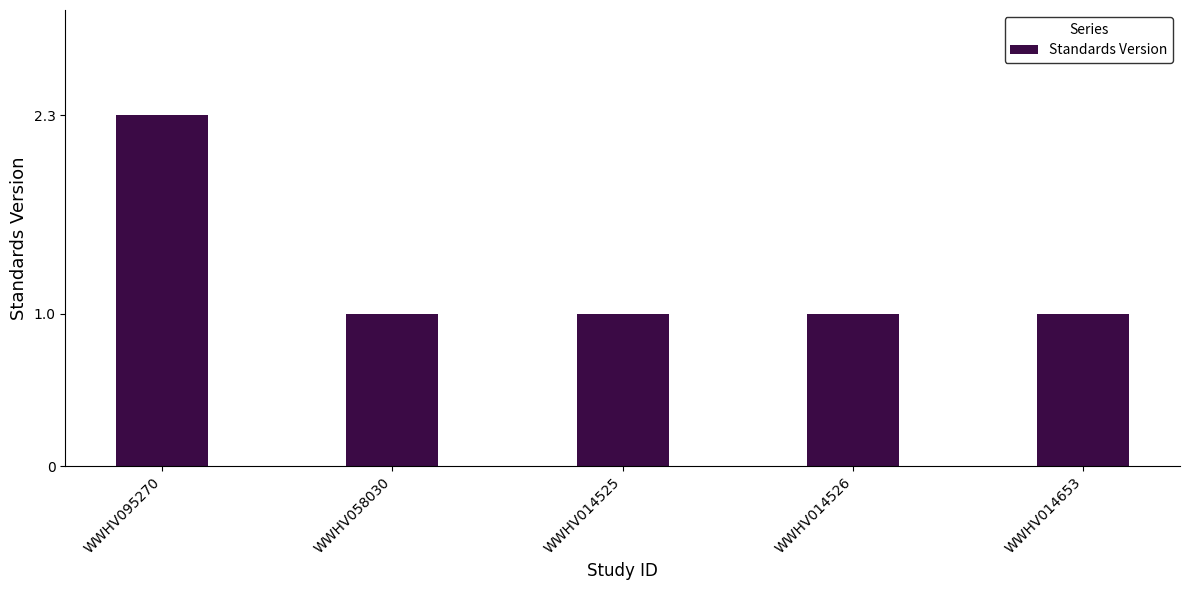

What position from the right is WWHV014525?

3